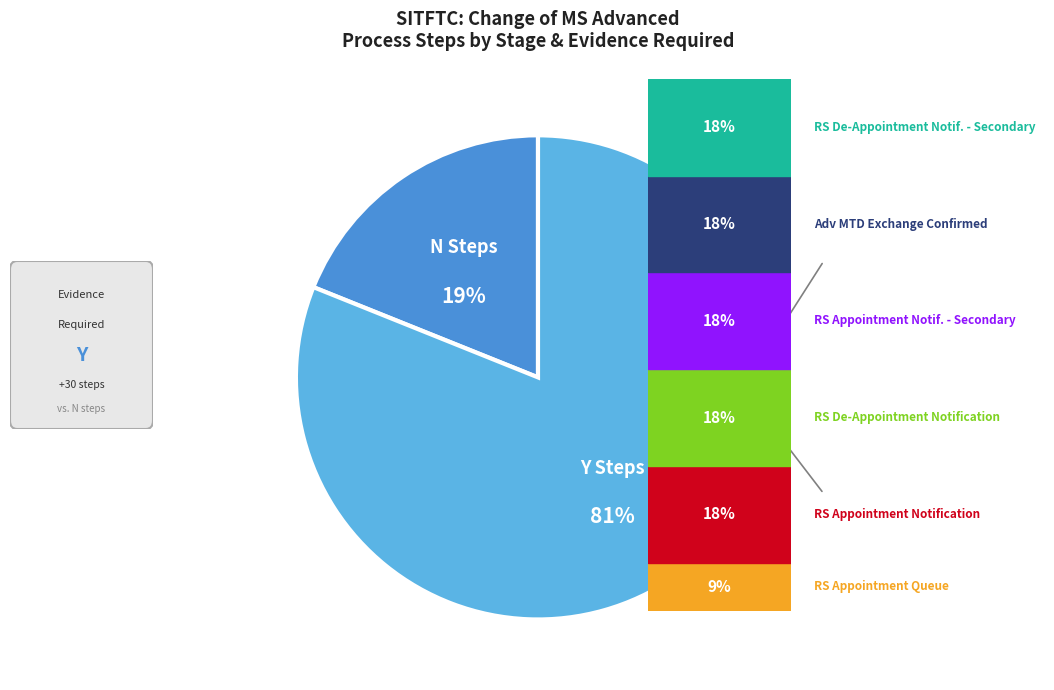

Is there a majority slice in this chart?

Yes